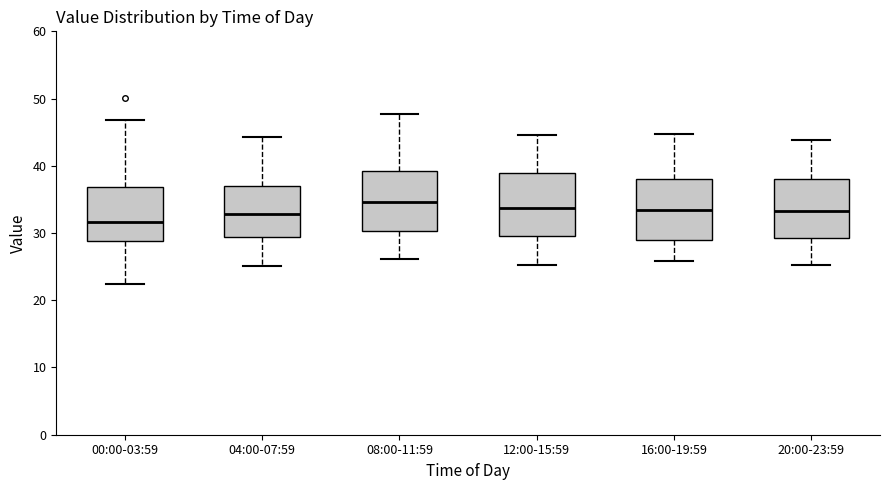

Where is the upper edge of the box for 04:00-07:59 on the y-axis? The values are not printed on the chart, so give them approximately, as read against the axis.

37